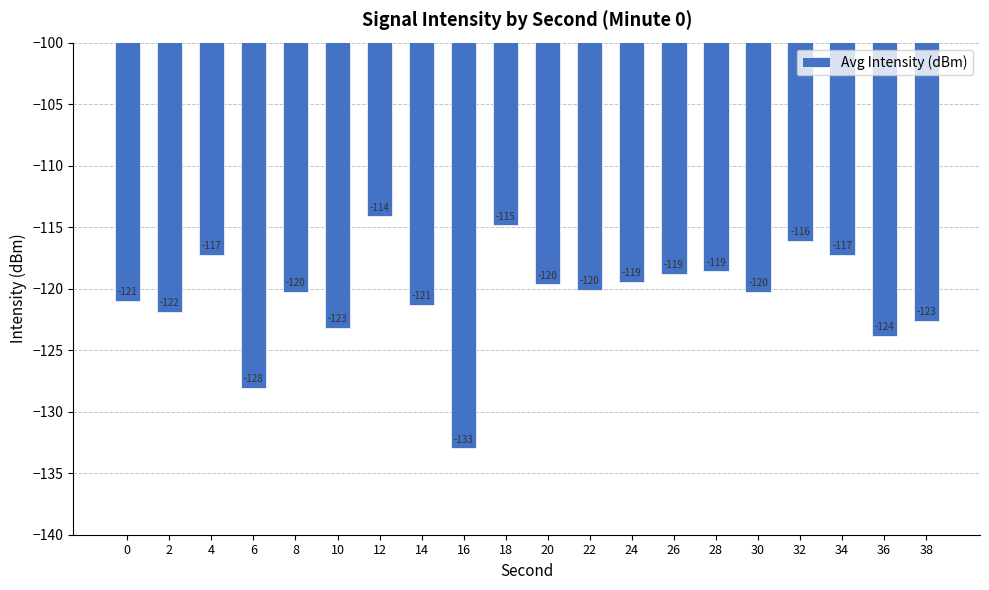

What is the difference between the maximum and minimum values?

18.9